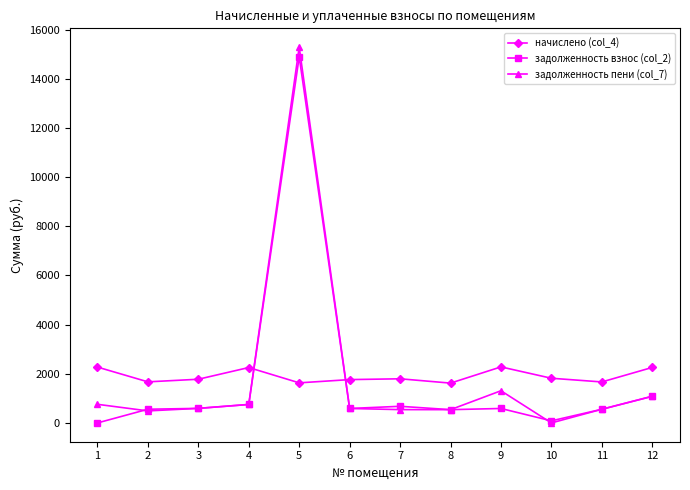

True or false: начислено (col_4) has more than 1 interior local peaks.

True